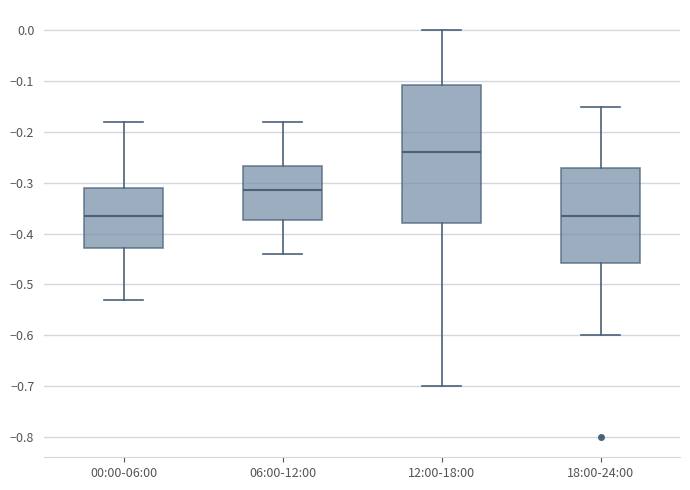

Where is the lower edge of the box for 18:00-24:00 on the y-axis? The values are not printed on the chart, so give them approximately, as read against the axis.

-0.46